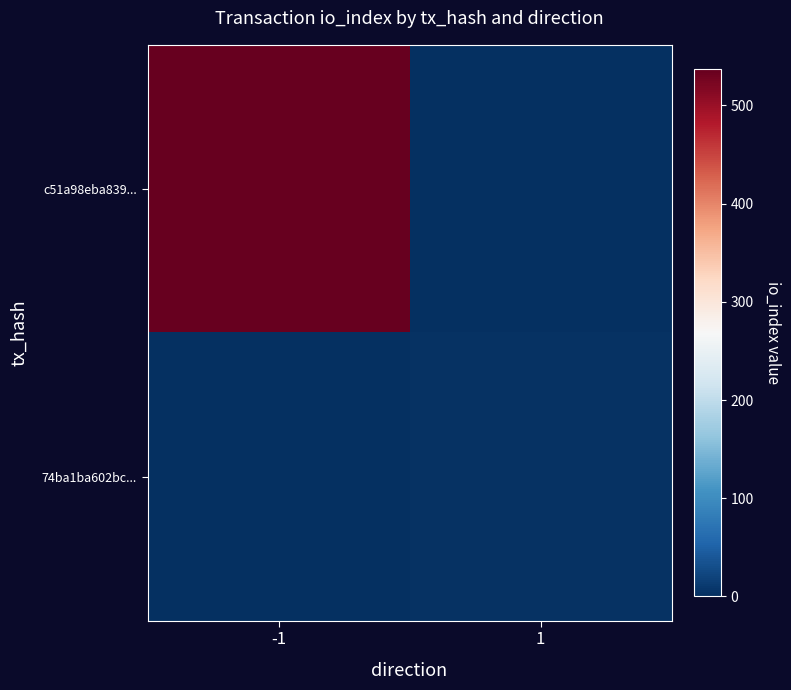

At -1, list the series in order from largest to smallest.

c51a98eba839..., 74ba1ba602bc...